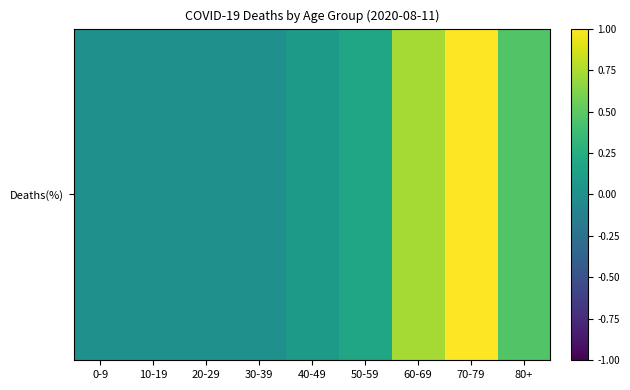

List the labels in order of value, largest first.

70-79, 60-69, 80+, 50-59, 40-49, 0-9, 10-19, 20-29, 30-39